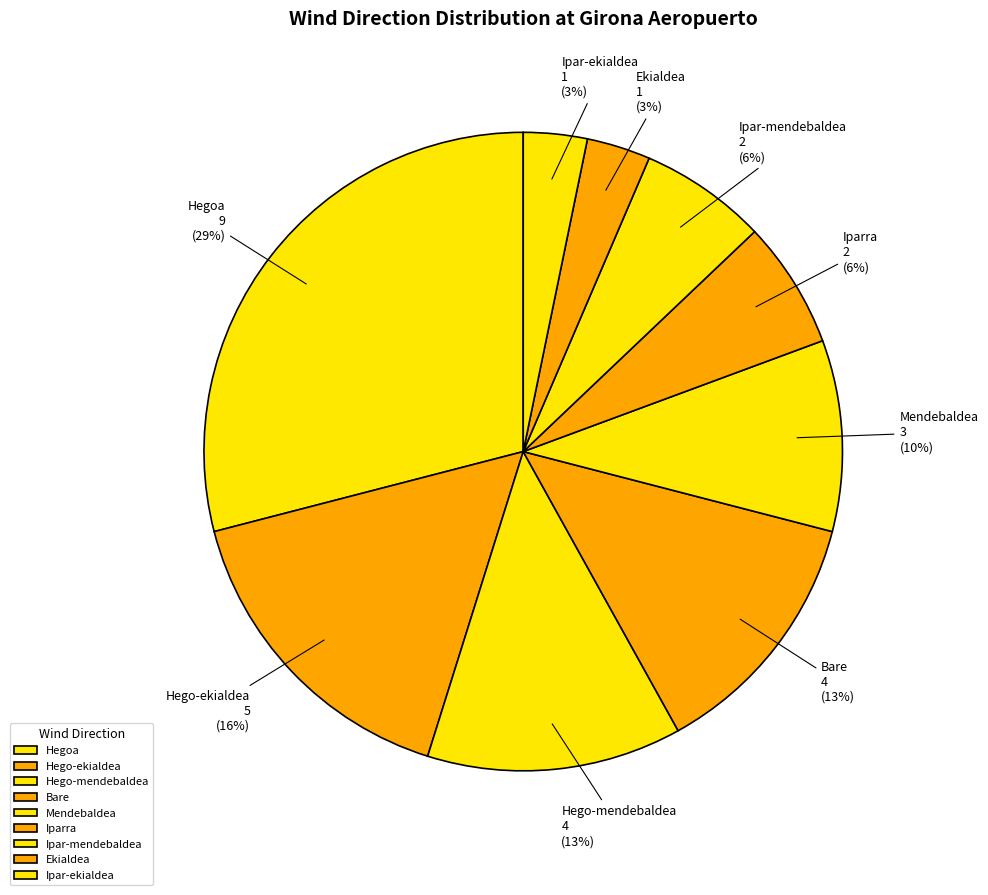

The Bare slice represents 19% of the pie. True or false?

False